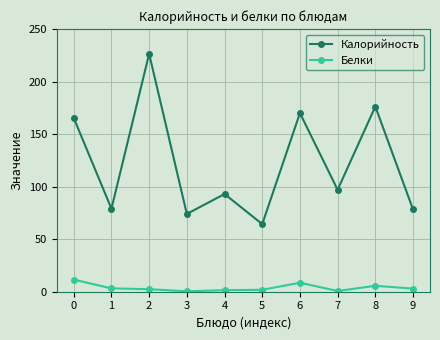

What are all the series names shown in the legend?

Калорийность, Белки